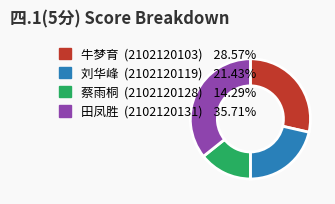

Does any single category account for the majority?

No